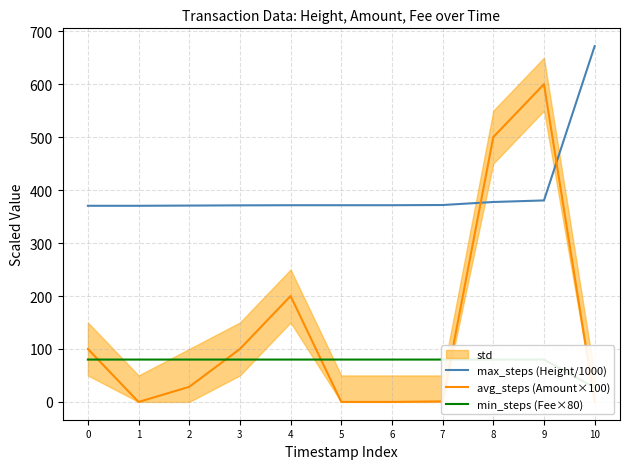

Reading left to right, list all the values displayed in this chart.

max_steps (Height/1000): 370.3	370.4	370.7	371.2	371.4	371.4	371.4	371.8	377.5	380.5	671.8
avg_steps (Amount×100): 100.0	0.0	28.5	100.0	200.0	0.0	0.0	1.1	500.0	600.0	0.0
min_steps (Fee×80): 80.0	80.0	80.0	80.0	80.0	80.0	80.0	80.0	80.0	80.0	27.0